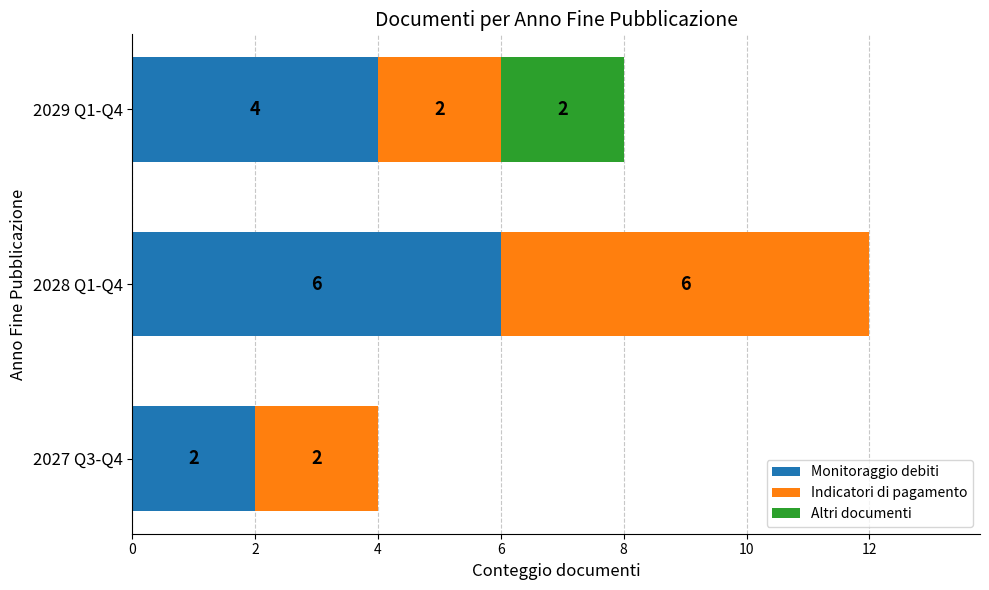

What are all the series names shown in the legend?

Monitoraggio debiti, Indicatori di pagamento, Altri documenti